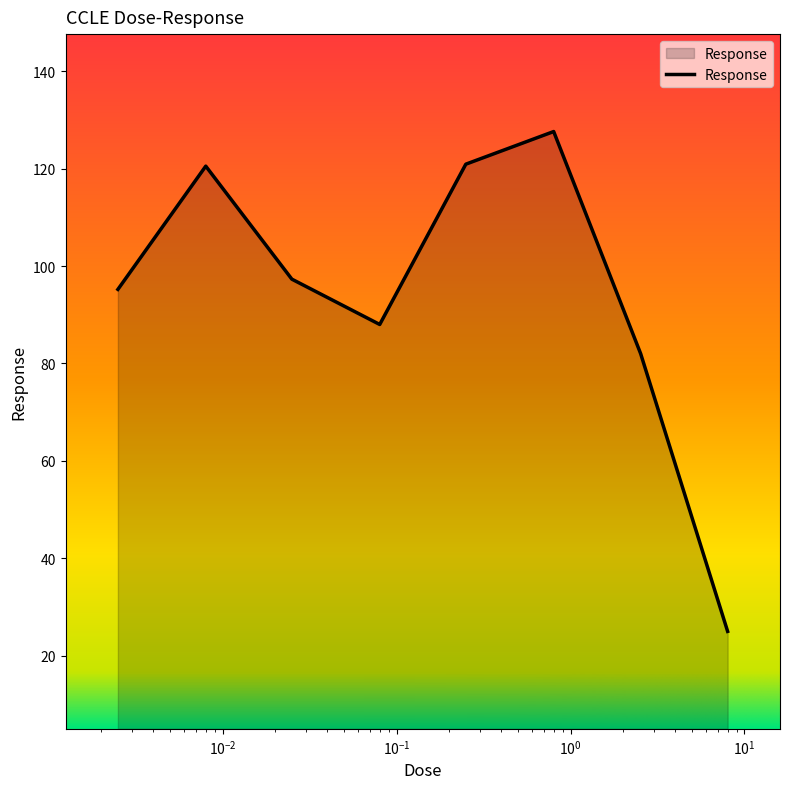

How many lines are shown in the chart?

1